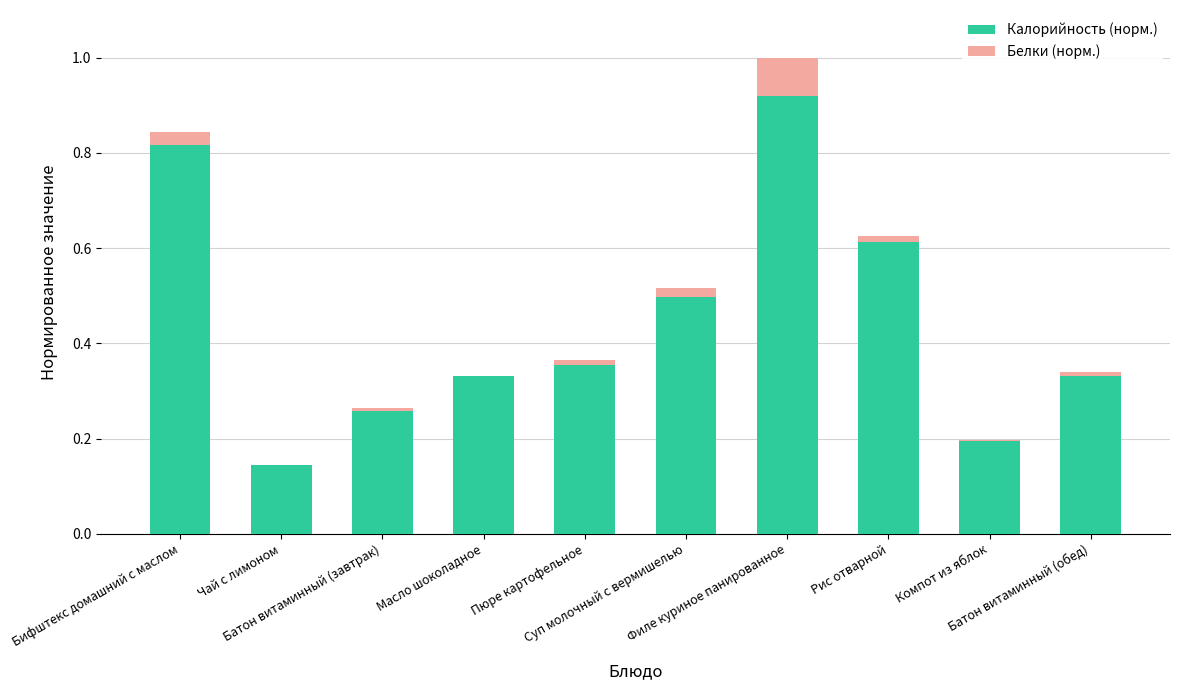

Reading right to left, what are all the values shown in this chart?

Калорийность (норм.): Батон витаминный (обед)=0.3	Компот из яблок=0.2	Рис отварной=0.6	Филе куриное панированное=1.0	Суп молочный с вермишелью=0.5	Пюре картофельное=0.4	Масло шоколадное=0.3	Батон витаминный (завтрак)=0.3	Чай с лимоном=0.1	Бифштекс домашний с маслом=0.8
Белки (норм.): Батон витаминный (обед)=0.0	Компот из яблок=0.0	Рис отварной=0.0	Филе куриное панированное=0.1	Суп молочный с вермишелью=0.0	Пюре картофельное=0.0	Масло шоколадное=0.0	Батон витаминный (завтрак)=0.0	Чай с лимоном=0.0	Бифштекс домашний с маслом=0.0